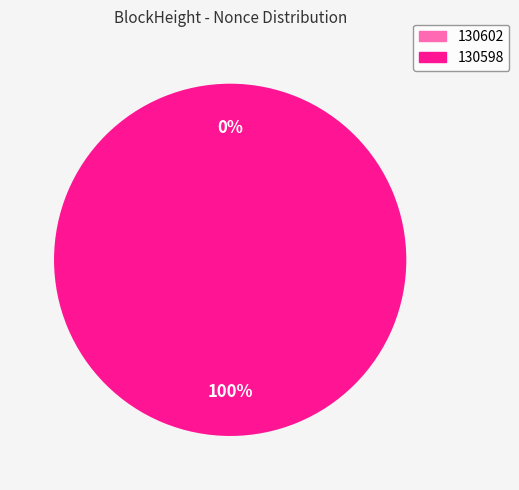

How many segments does this pie chart have?

2